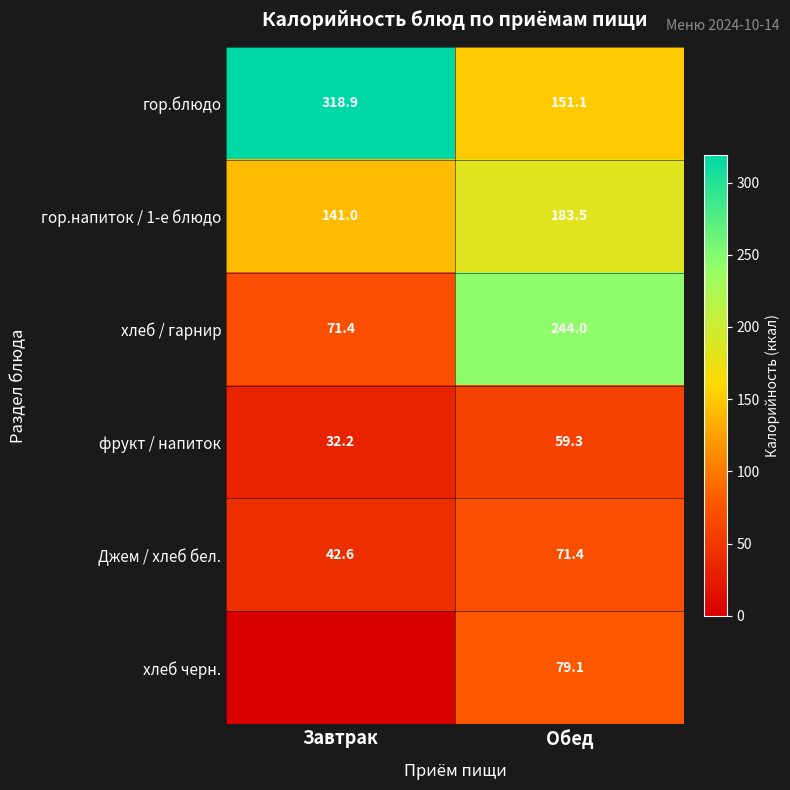

List the labels in order of Джем / хлеб бел. value, largest first.

Обед, Завтрак